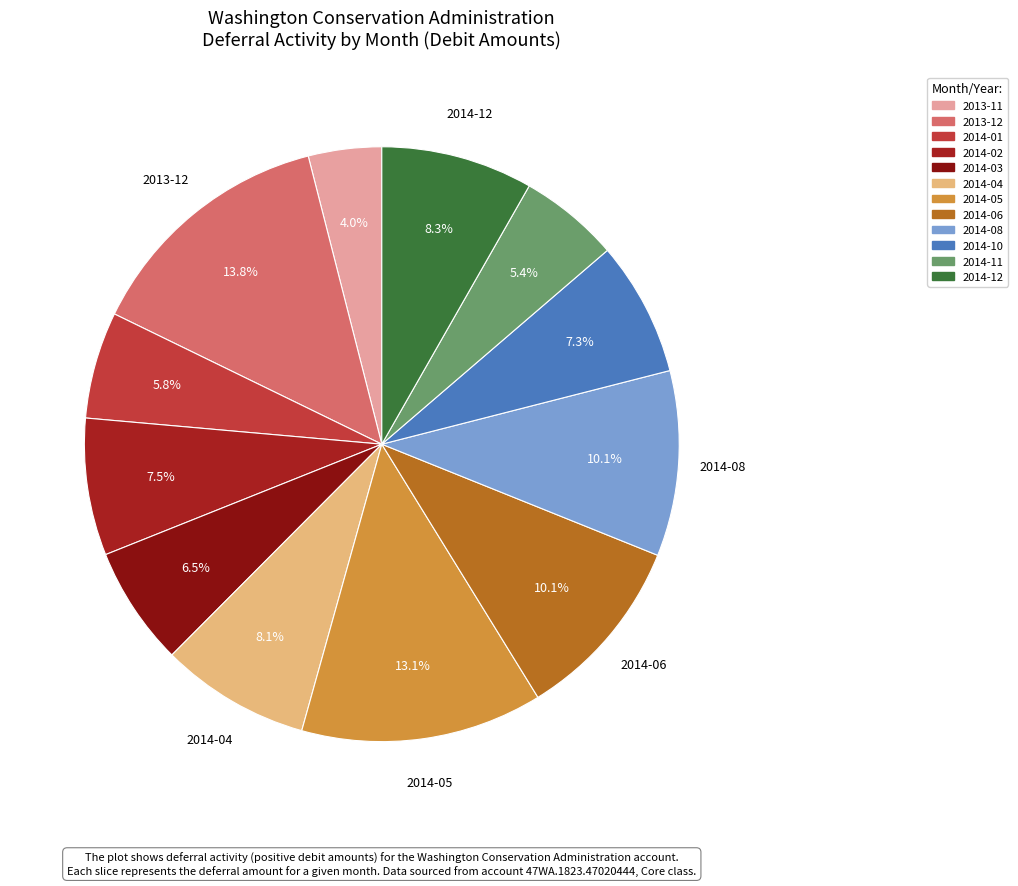

Which slice is the smallest?

2013-11